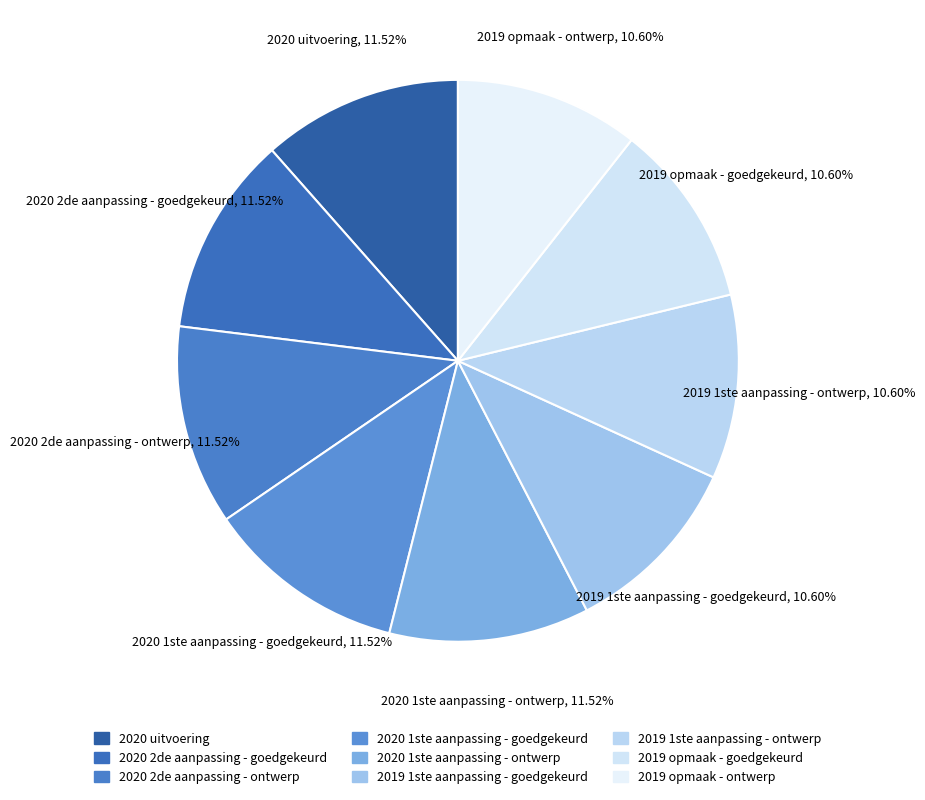

What is the ratio of the value at 2020 1ste aanpassing - goedgekeurd to the value at 2020 1ste aanpassing - ontwerp?

1.0